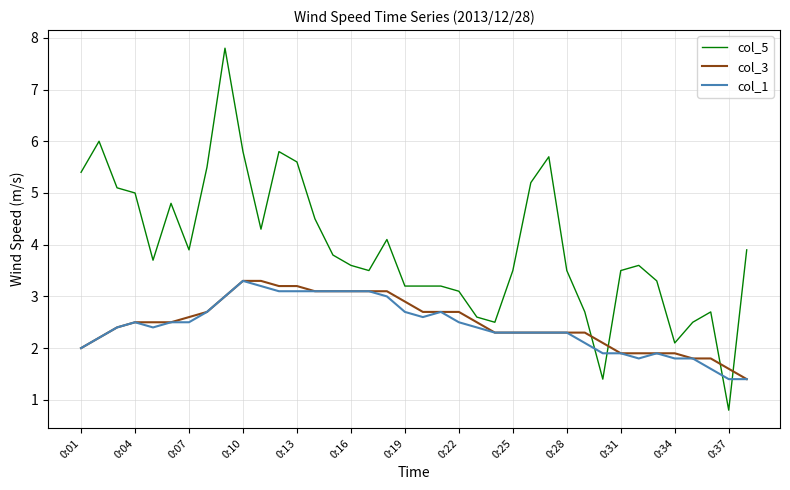

What is the minimum value shown in the chart?

0.8